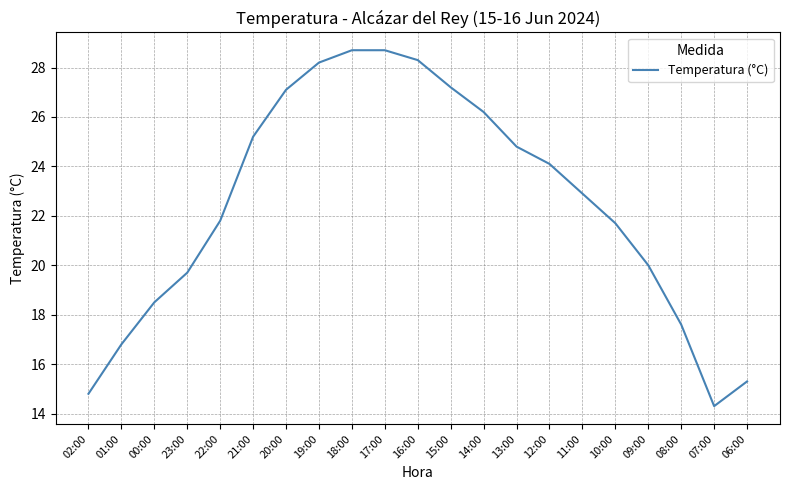

What is the sum of the values at 19:00 and 13:00?

53.0